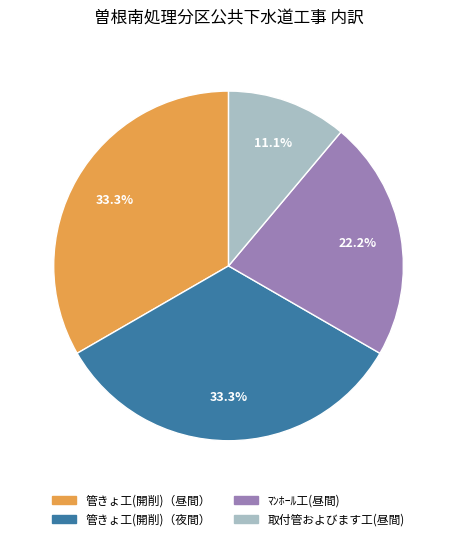

Is there any slice that represents more than half of the pie?

No